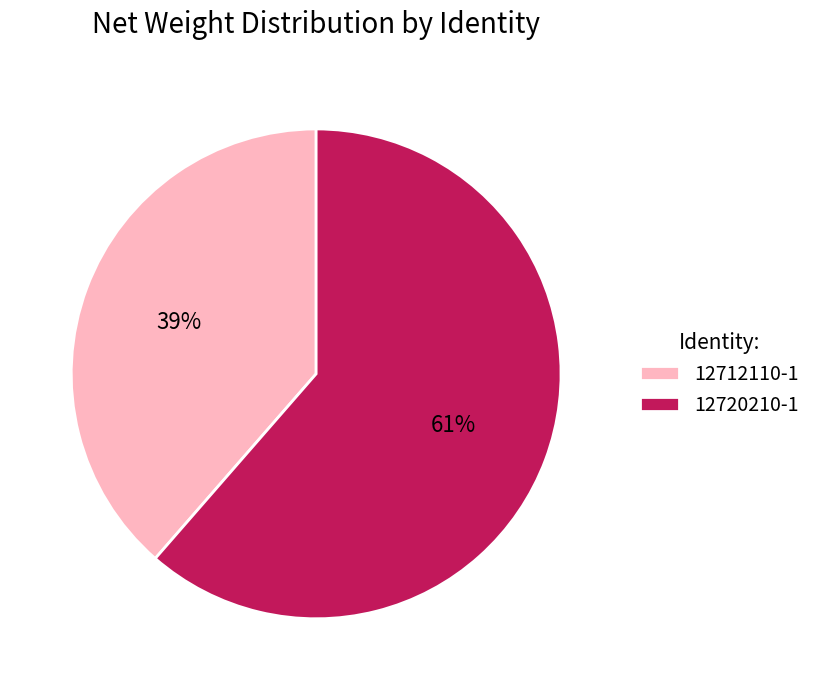

Is there a majority slice in this chart?

Yes